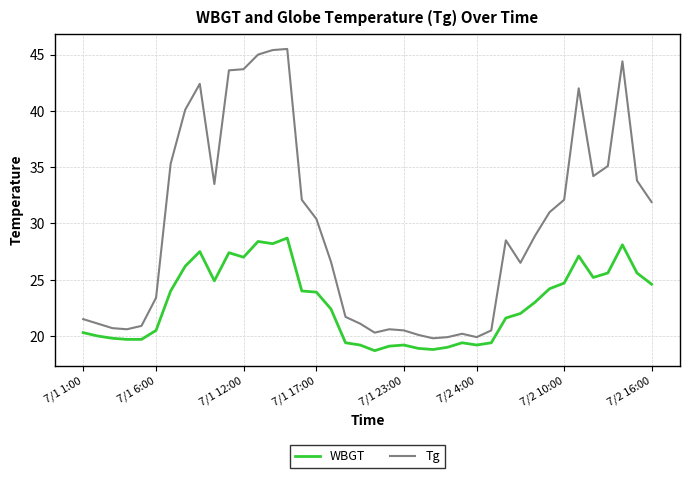

How many lines are shown in the chart?

2